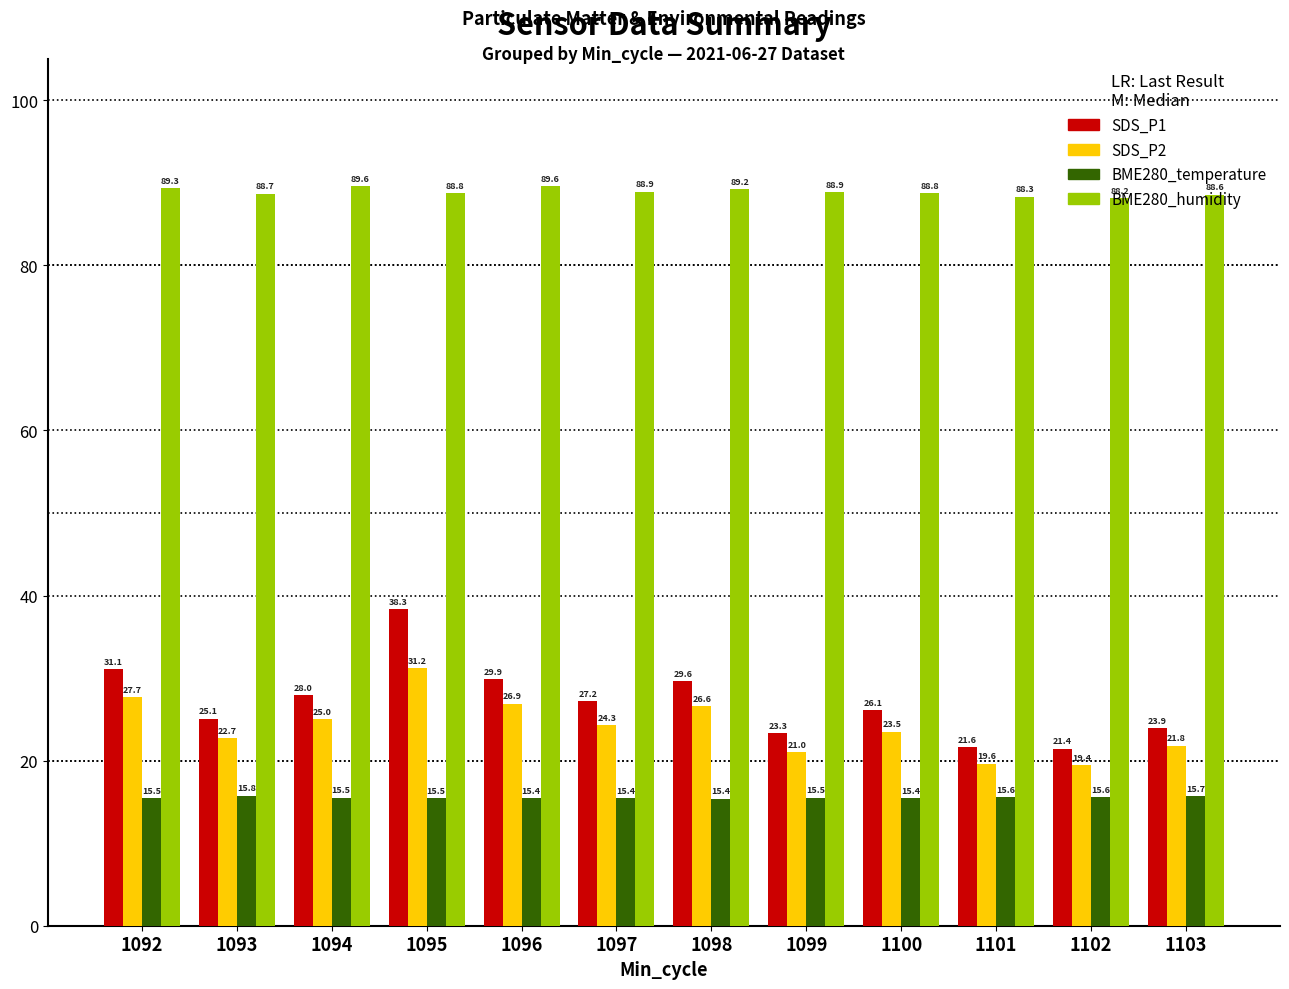

What is the total value across all series at 1094?

158.1